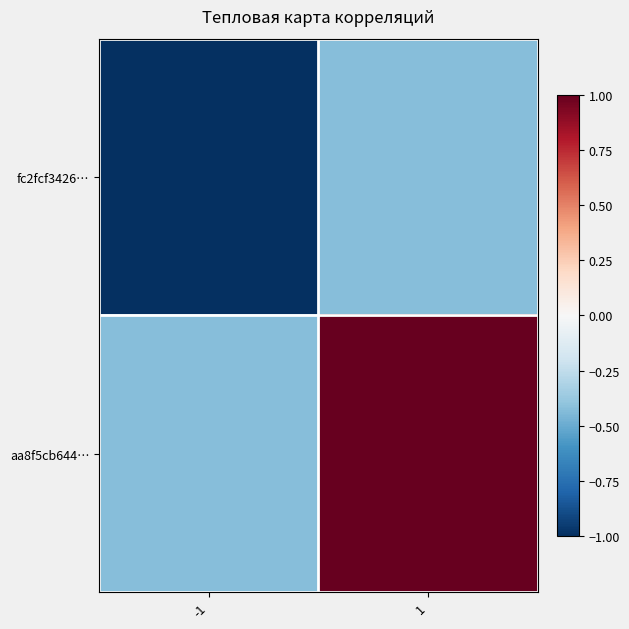

List the series in order of their peak value, lowest first.

fc2fcf3426…, aa8f5cb644…